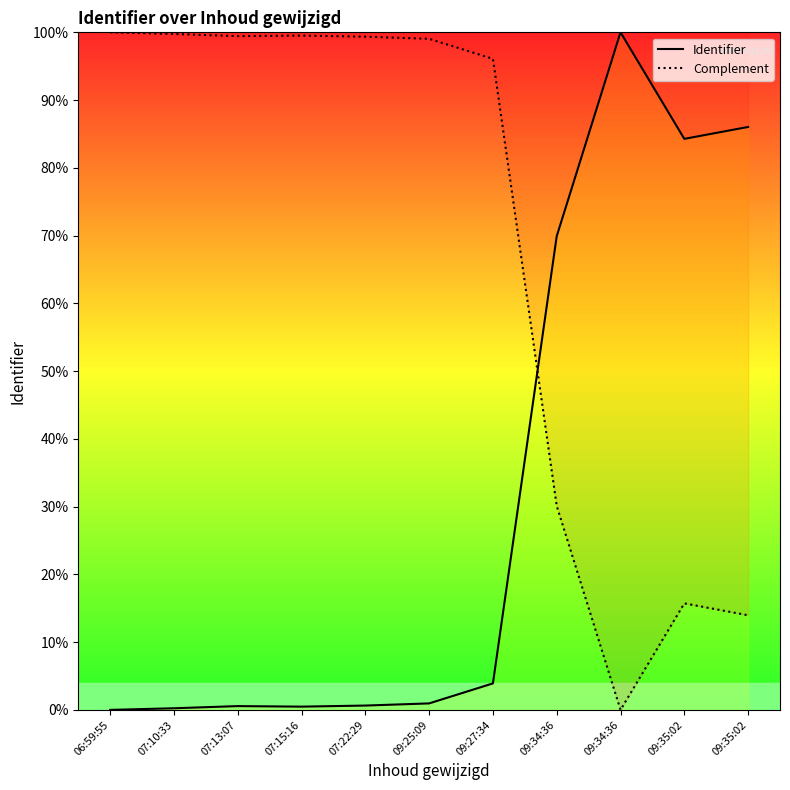

Which series changed the most between 07:10:33 and 07:15:16?

Complement